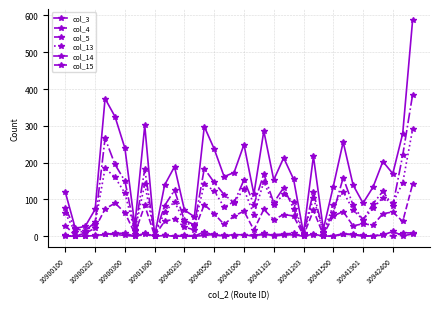

How many data points does each series have?

36